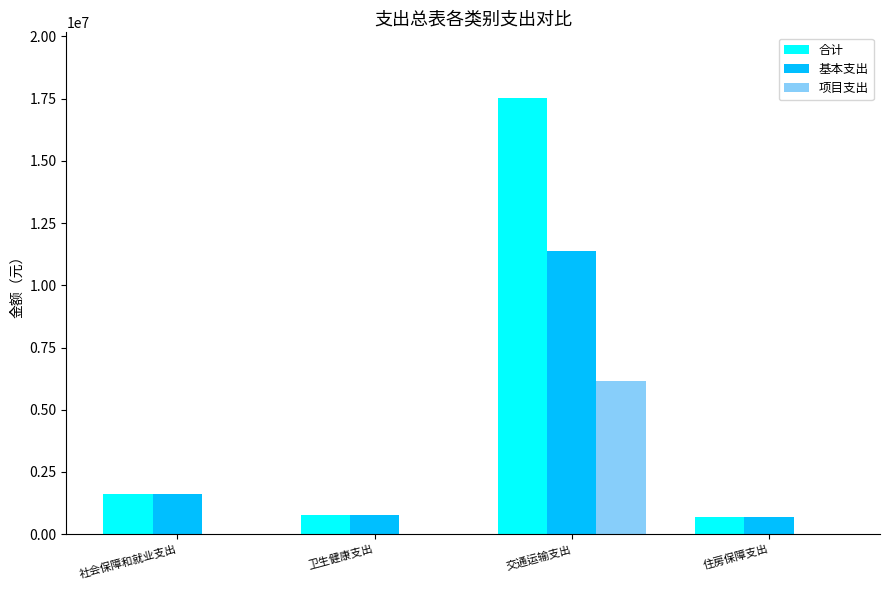

What is the sum of the 基本支出 values at 住房保障支出 and 交通运输支出?

12070660.3